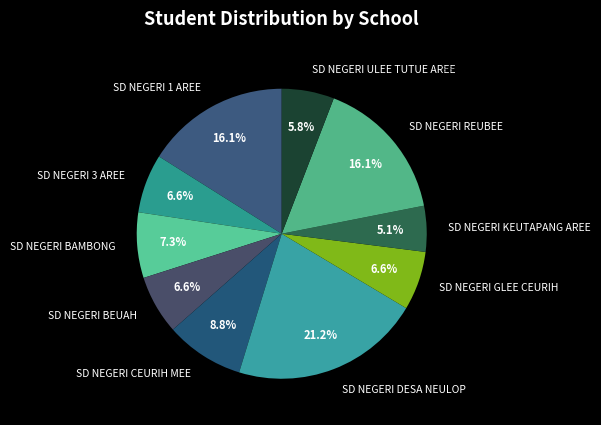

Is the sum of SD NEGERI 1 AREE and SD NEGERI BEUAH greater than half?

No